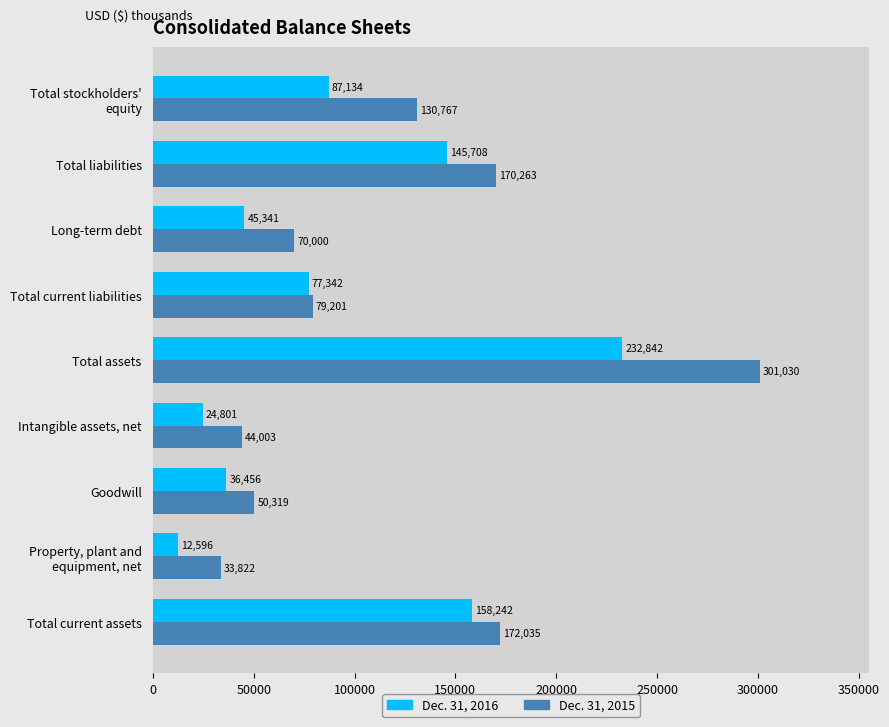

Where is Dec. 31, 2015 nearest to the value 167426?

Total liabilities